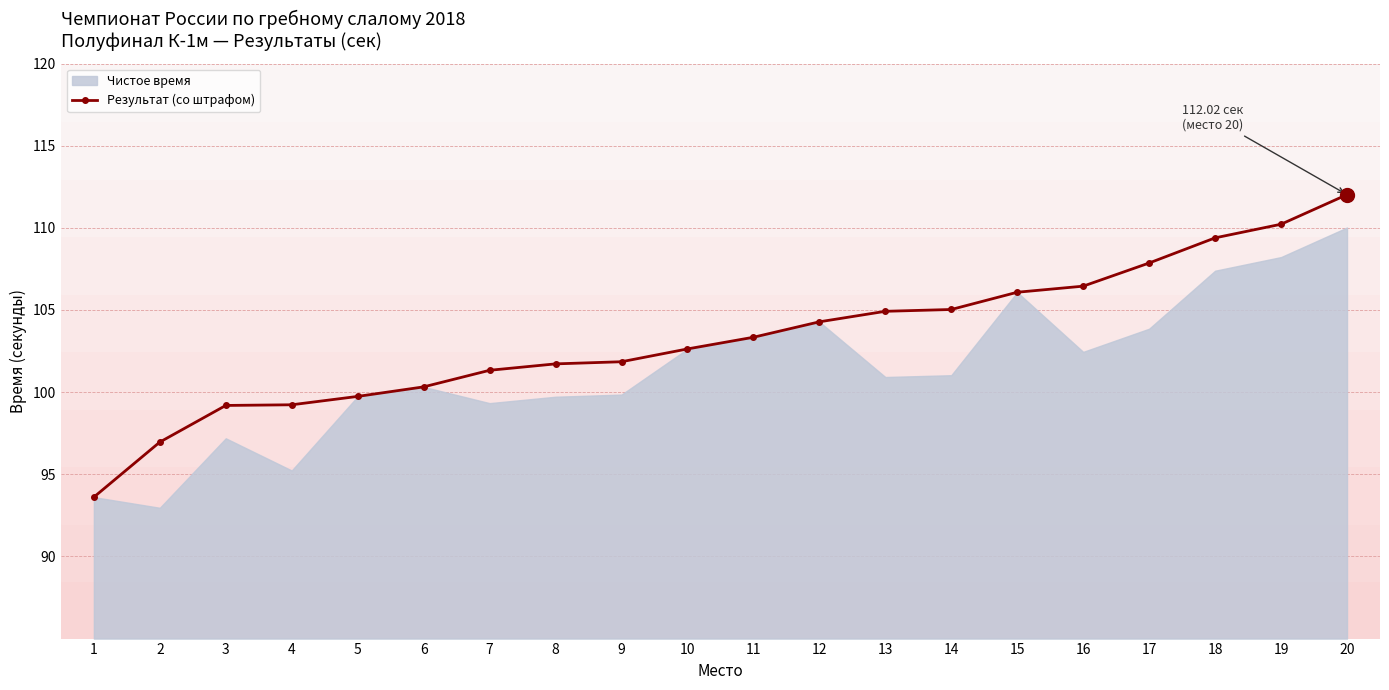

Rank the categories by value from highest to lowest.

20, 19, 18, 17, 16, 15, 14, 13, 12, 11, 10, 9, 8, 7, 6, 5, 4, 3, 2, 1